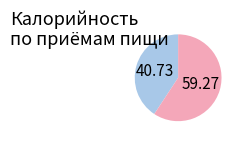

Is there any slice that represents more than half of the pie?

Yes